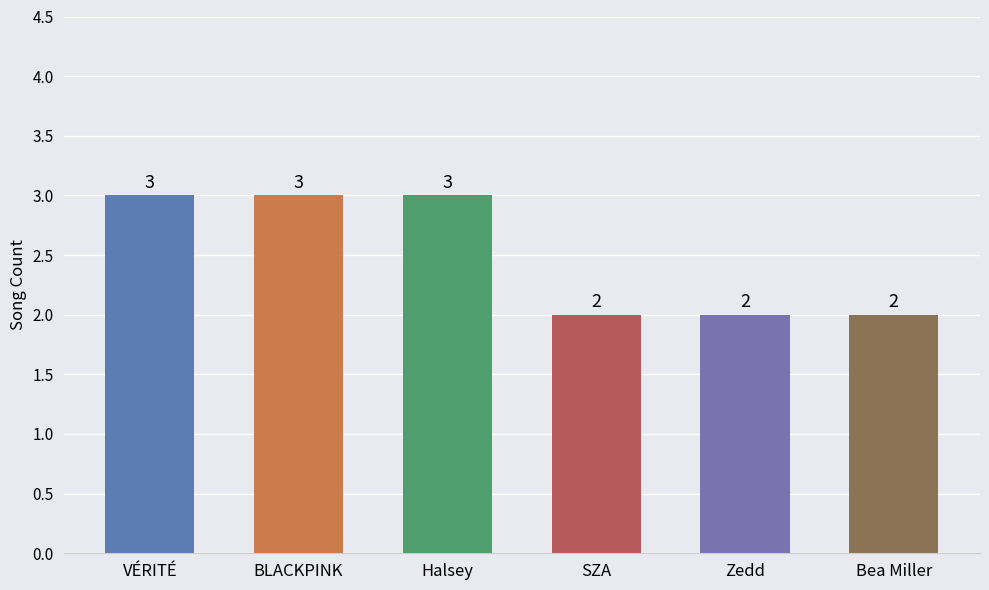

What position from the left is VÉRITÉ?

1